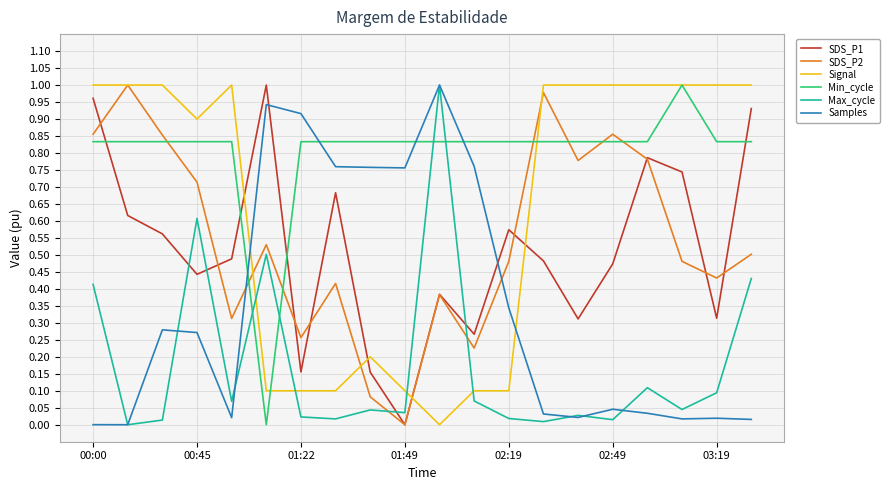

Which series ends up on top after the final intersection of Max_cycle and SDS_P2?

SDS_P2